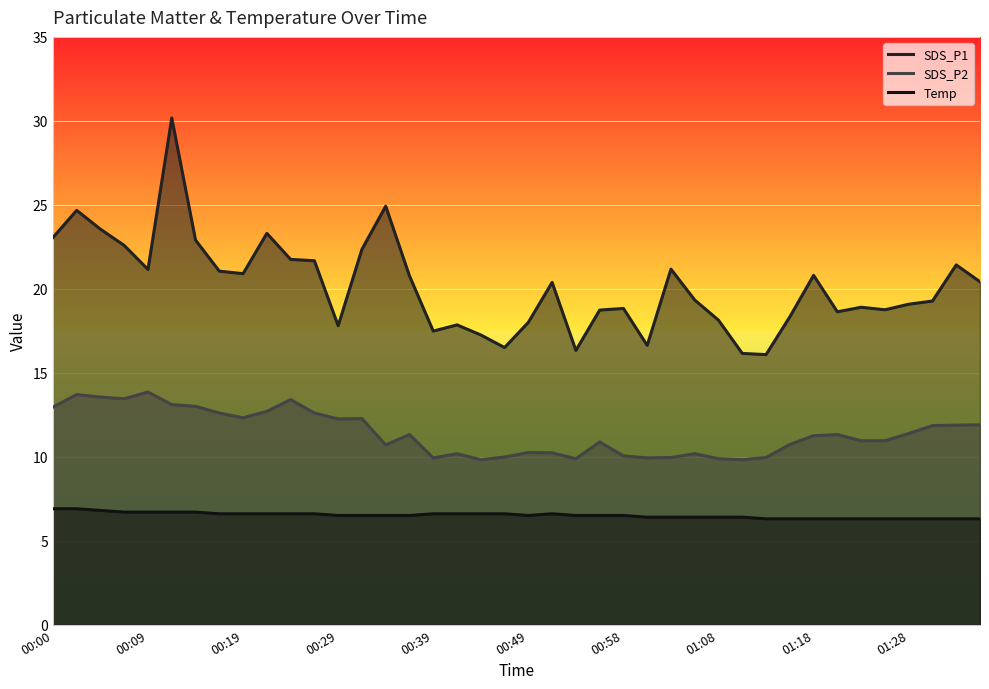

Which series has the largest range (max minus min)?

SDS_P1